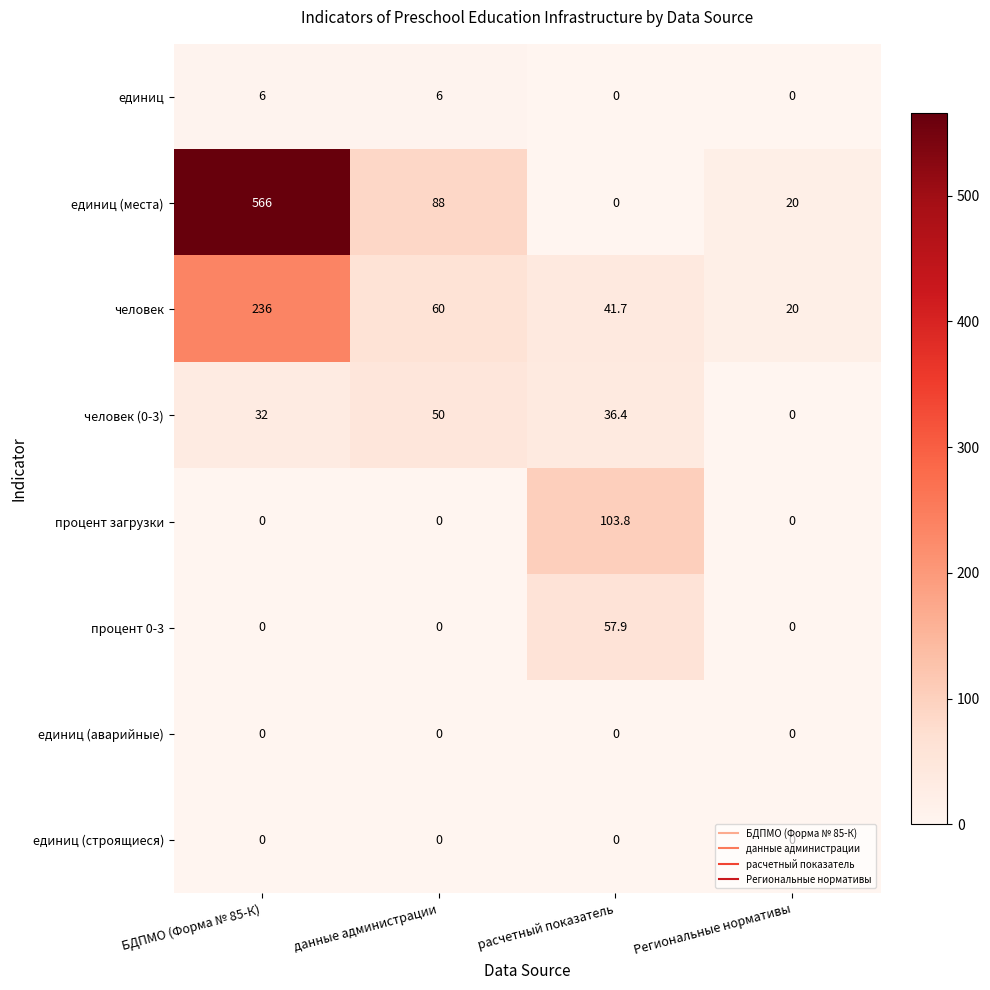

At which label does человек reach its minimum?

Региональные нормативы